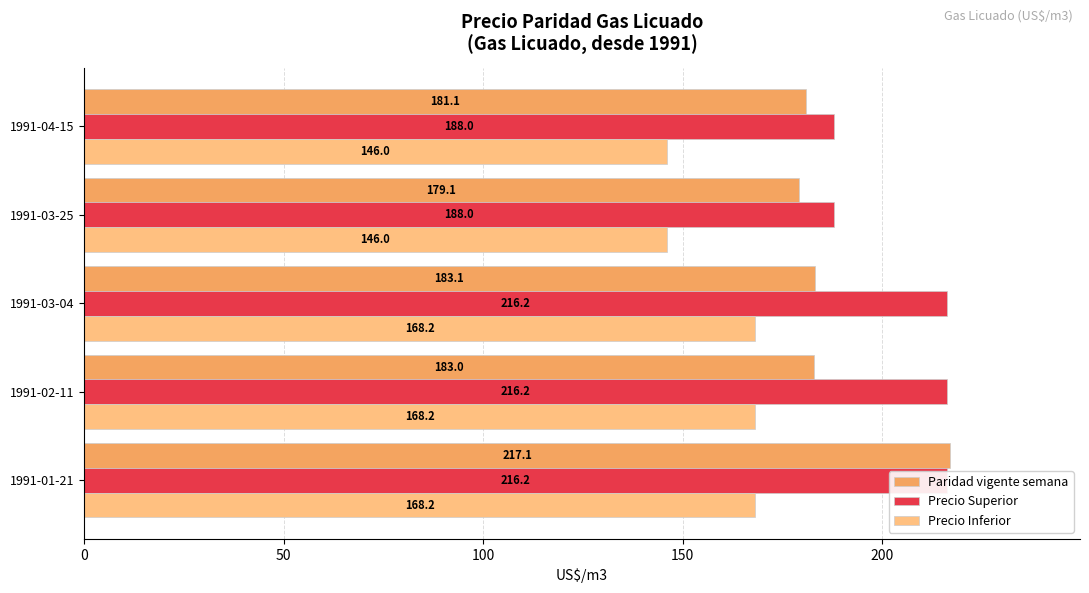

Reading left to right, list all the values displayed in this chart.

Paridad vigente semana: 0=217.1	50=183.0	100=183.1	150=179.1	200=181.1
Precio Superior: 0=216.2	50=216.2	100=216.2	150=188.0	200=188.0
Precio Inferior: 0=168.2	50=168.2	100=168.2	150=146.0	200=146.0